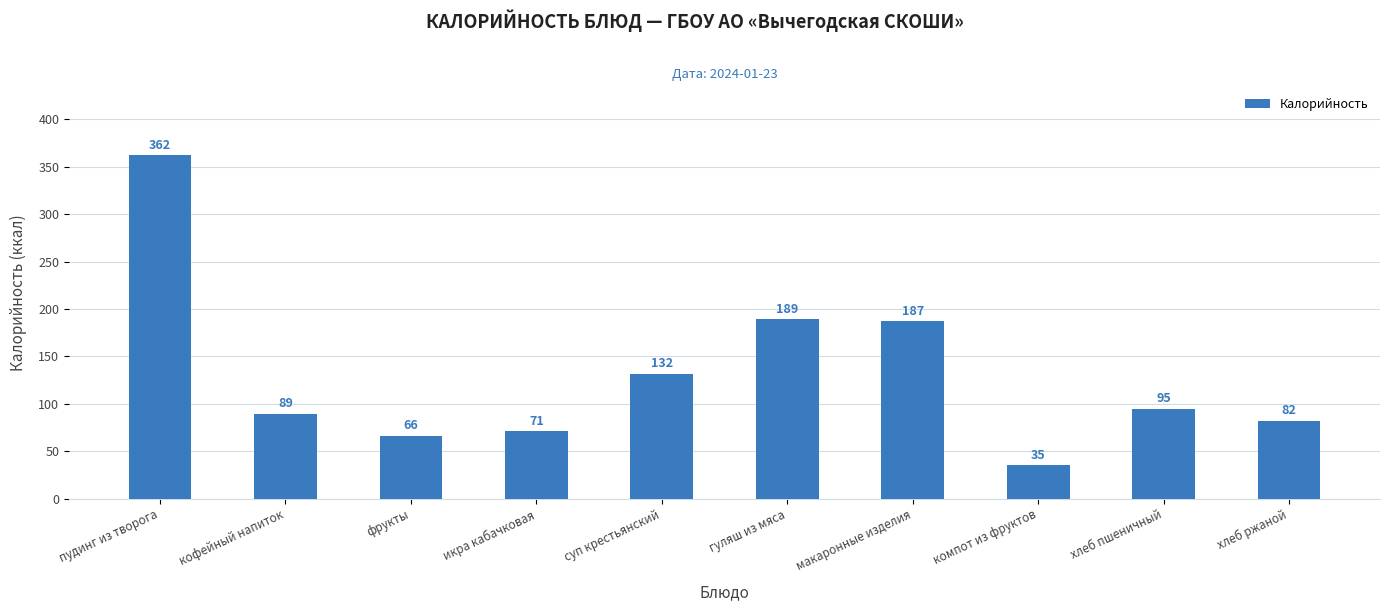

Which label corresponds to the largest value in the chart?

пудинг из творога